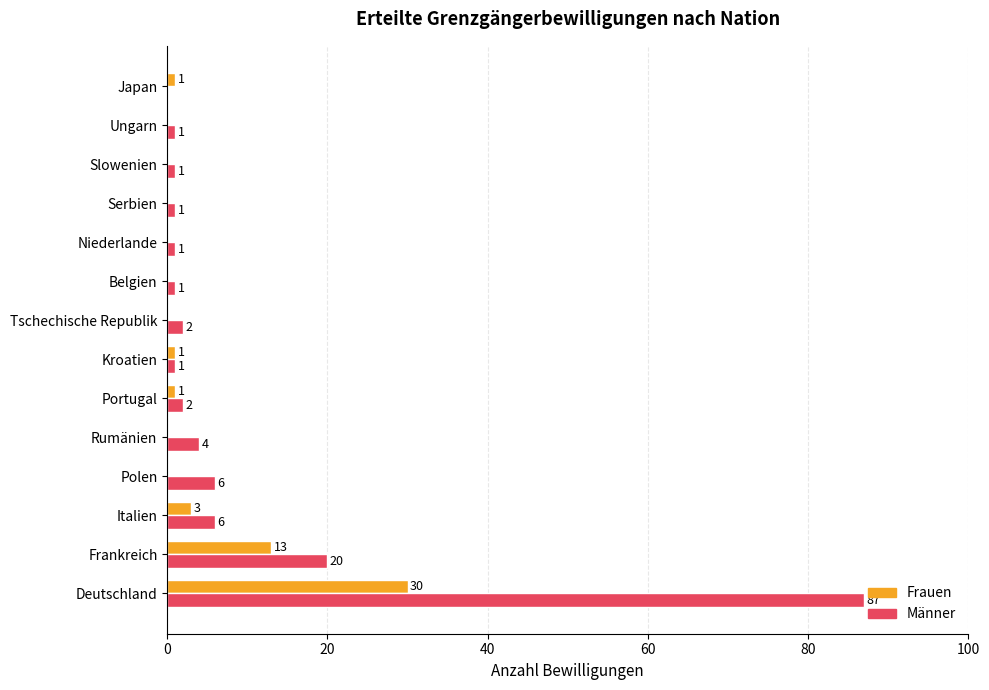

The value of Männer at Frankreich is 27. True or false?

False